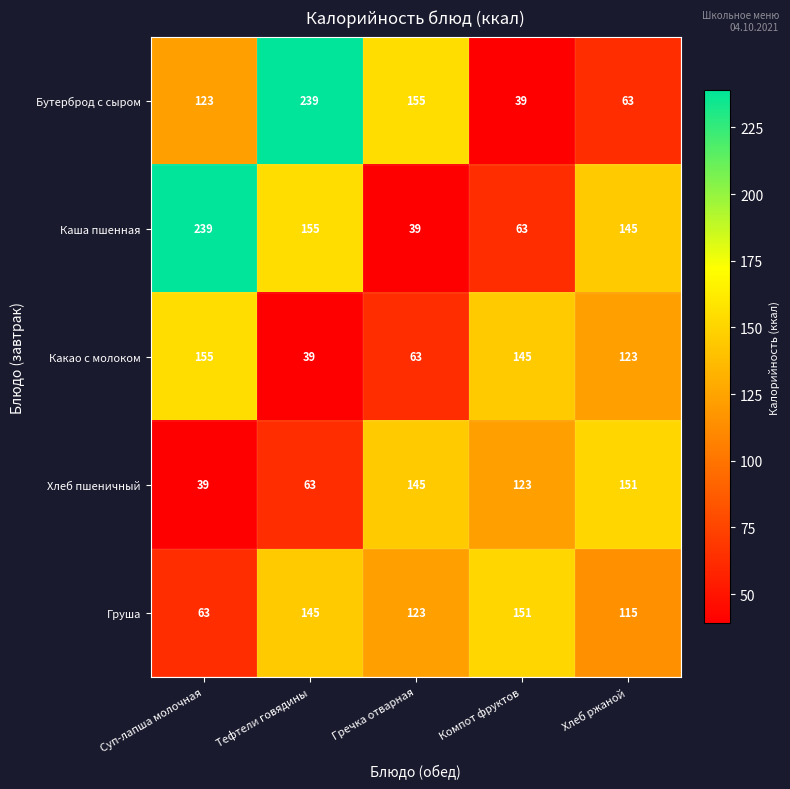

Reading left to right, extract all data points from this chart.

Бутерброд с сыром: Суп-лапша молочная=123	Тефтели говядины=239	Гречка отварная=155	Компот фруктов=39	Хлеб ржаной=63
Каша пшенная: Суп-лапша молочная=239	Тефтели говядины=155	Гречка отварная=39	Компот фруктов=63	Хлеб ржаной=145
Какао с молоком: Суп-лапша молочная=155	Тефтели говядины=39	Гречка отварная=63	Компот фруктов=145	Хлеб ржаной=123
Хлеб пшеничный: Суп-лапша молочная=39	Тефтели говядины=63	Гречка отварная=145	Компот фруктов=123	Хлеб ржаной=151
Груша: Суп-лапша молочная=63	Тефтели говядины=145	Гречка отварная=123	Компот фруктов=151	Хлеб ржаной=115